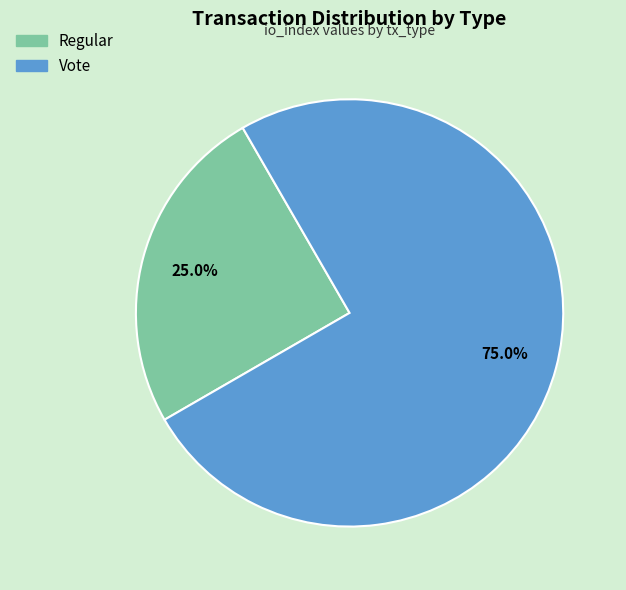

Rank the categories by value from highest to lowest.

Vote, Regular